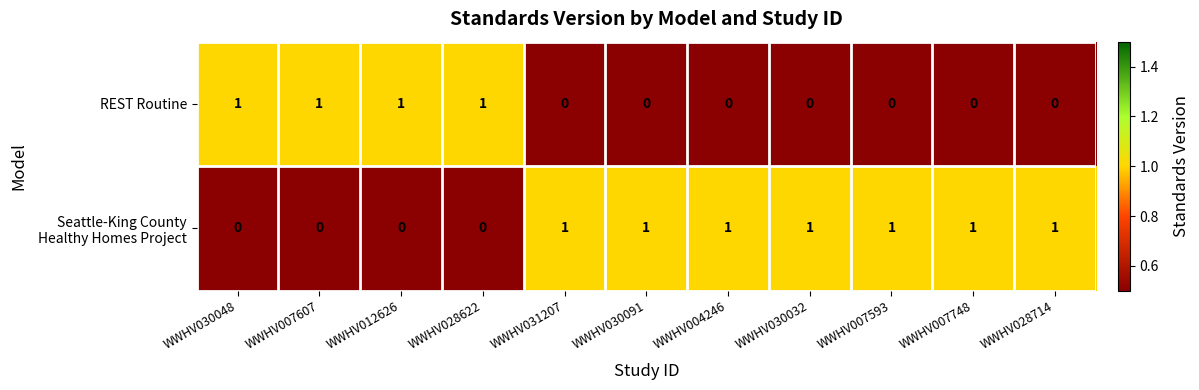

How many categories are shown in the chart?

11